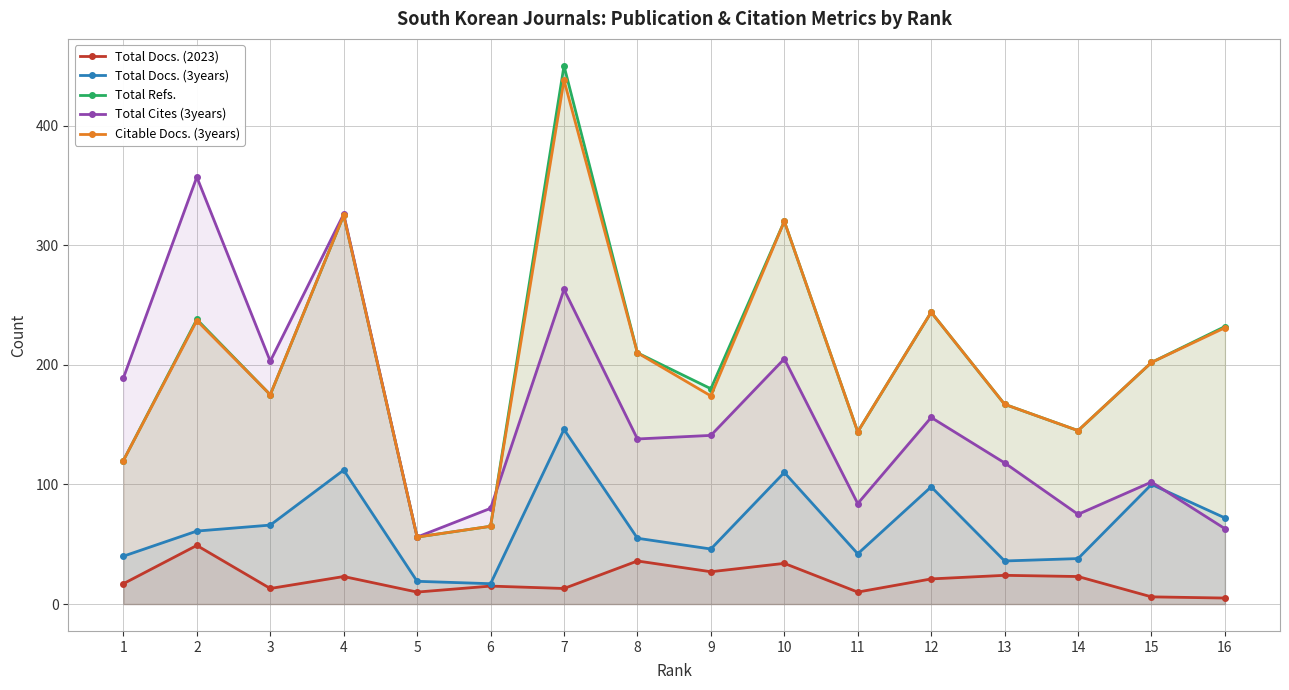

Rank the series by their maximum value, from lowest to highest.

Total Docs. (2023), Total Docs. (3years), Total Cites (3years), Citable Docs. (3years), Total Refs.